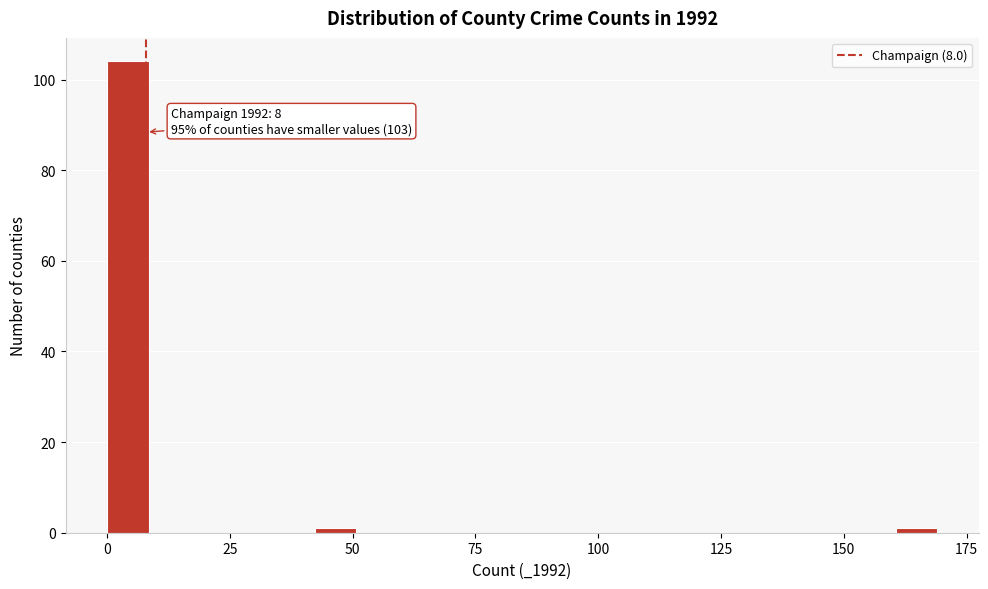

Around what value on the x-axis is the tallest bar? Give the approximate position of its centre, as read against the axis.

5